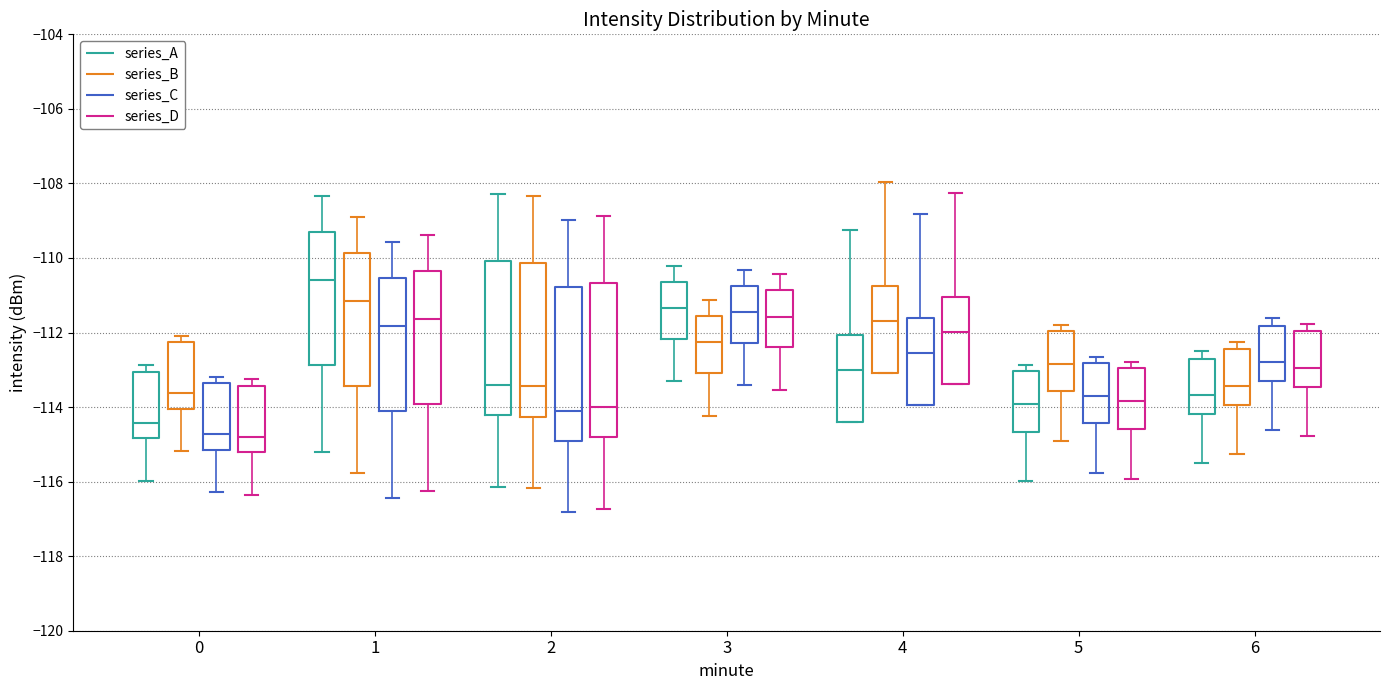

Reading left to right, transcribe this box plot: for each box, give where its median line is, the range the box spans, and where its two whiskers end, as read against the y-axis. The values are not printed on the chart, so give them approximately, as read against the axis.

0 (series_A): median -114.4, box -114.8 to -113.0, whiskers -116.0 to -112.8
0 (series_B): median -113.6, box -114.0 to -112.2, whiskers -115.2 to -112.0
0 (series_C): median -114.8, box -115.2 to -113.4, whiskers -116.2 to -113.2
0 (series_D): median -114.8, box -115.2 to -113.4, whiskers -116.4 to -113.2
1 (series_A): median -110.6, box -112.8 to -109.4, whiskers -115.2 to -108.4
1 (series_B): median -111.2, box -113.4 to -109.8, whiskers -115.8 to -108.8
1 (series_C): median -111.8, box -114.2 to -110.6, whiskers -116.4 to -109.6
1 (series_D): median -111.6, box -114.0 to -110.4, whiskers -116.2 to -109.4
2 (series_A): median -113.4, box -114.2 to -110.0, whiskers -116.2 to -108.2
2 (series_B): median -113.4, box -114.2 to -110.2, whiskers -116.2 to -108.4
2 (series_C): median -114.0, box -115.0 to -110.8, whiskers -116.8 to -109.0
2 (series_D): median -114.0, box -114.8 to -110.6, whiskers -116.8 to -108.8
3 (series_A): median -111.4, box -112.2 to -110.6, whiskers -113.4 to -110.2
3 (series_B): median -112.2, box -113.0 to -111.6, whiskers -114.2 to -111.2
3 (series_C): median -111.4, box -112.2 to -110.8, whiskers -113.4 to -110.4
3 (series_D): median -111.6, box -112.4 to -110.8, whiskers -113.6 to -110.4
4 (series_A): median -113.0, box -114.4 to -112.0, whiskers -114.4 to -109.2
4 (series_B): median -111.6, box -113.0 to -110.8, whiskers -113.0 to -108.0
4 (series_C): median -112.6, box -114.0 to -111.6, whiskers -114.0 to -108.8
4 (series_D): median -112.0, box -113.4 to -111.0, whiskers -113.4 to -108.2
5 (series_A): median -114.0, box -114.6 to -113.0, whiskers -116.0 to -112.8
5 (series_B): median -112.8, box -113.6 to -112.0, whiskers -115.0 to -111.8
5 (series_C): median -113.6, box -114.4 to -112.8, whiskers -115.8 to -112.6
5 (series_D): median -113.8, box -114.6 to -113.0, whiskers -116.0 to -112.8
6 (series_A): median -113.6, box -114.2 to -112.6, whiskers -115.6 to -112.4
6 (series_B): median -113.4, box -114.0 to -112.4, whiskers -115.2 to -112.2
6 (series_C): median -112.8, box -113.4 to -111.8, whiskers -114.6 to -111.6
6 (series_D): median -113.0, box -113.4 to -112.0, whiskers -114.8 to -111.8